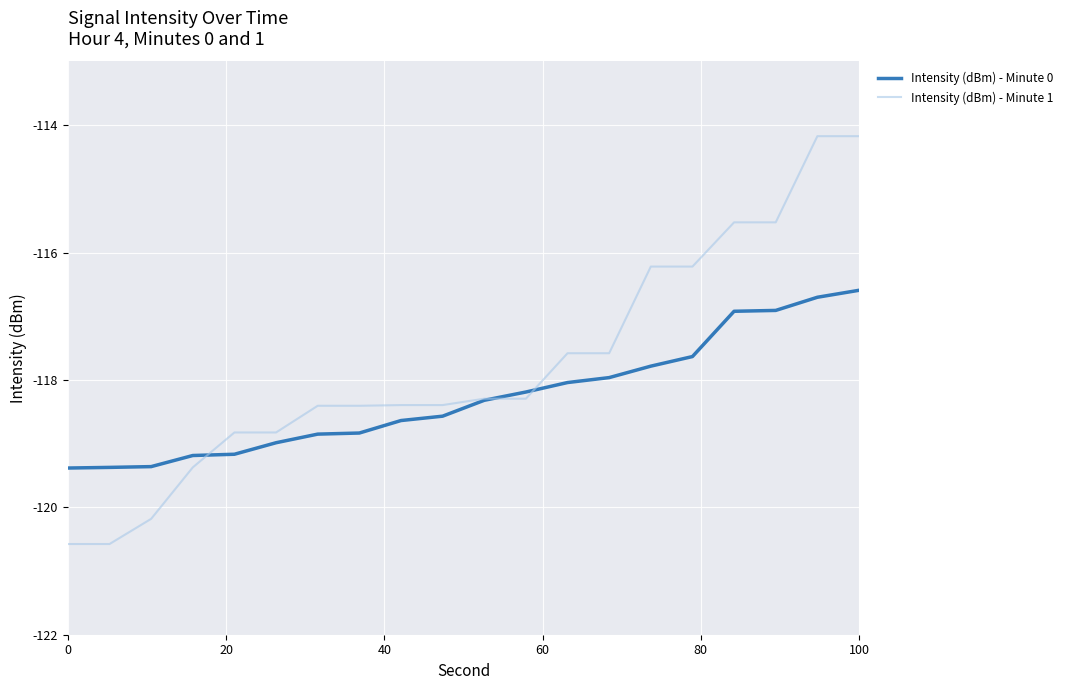

Which series has the largest total across all categories?

Intensity (dBm) - Minute 1